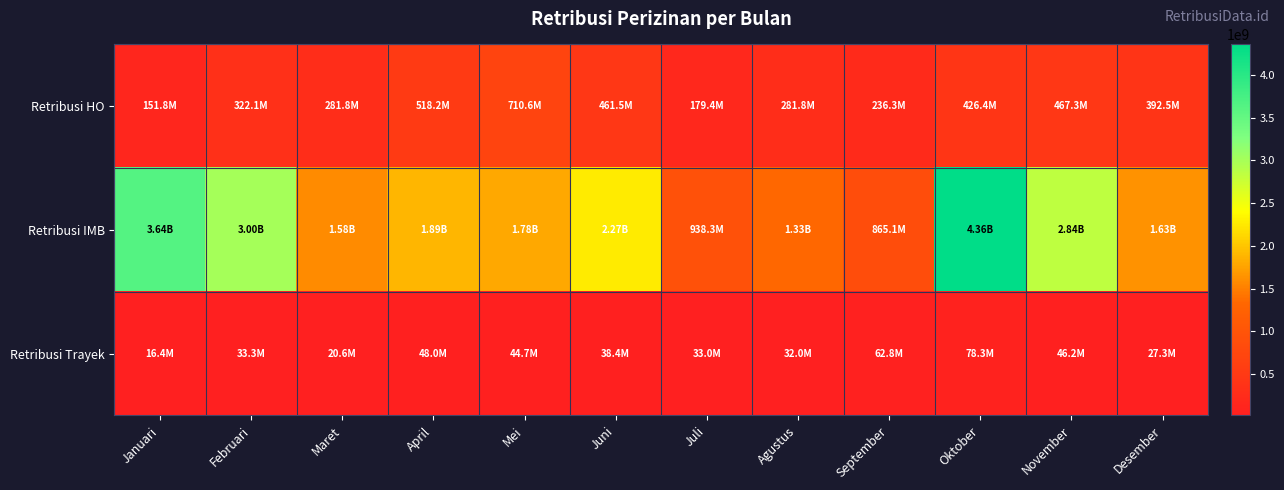

Between Oktober and April, which is larger?

April